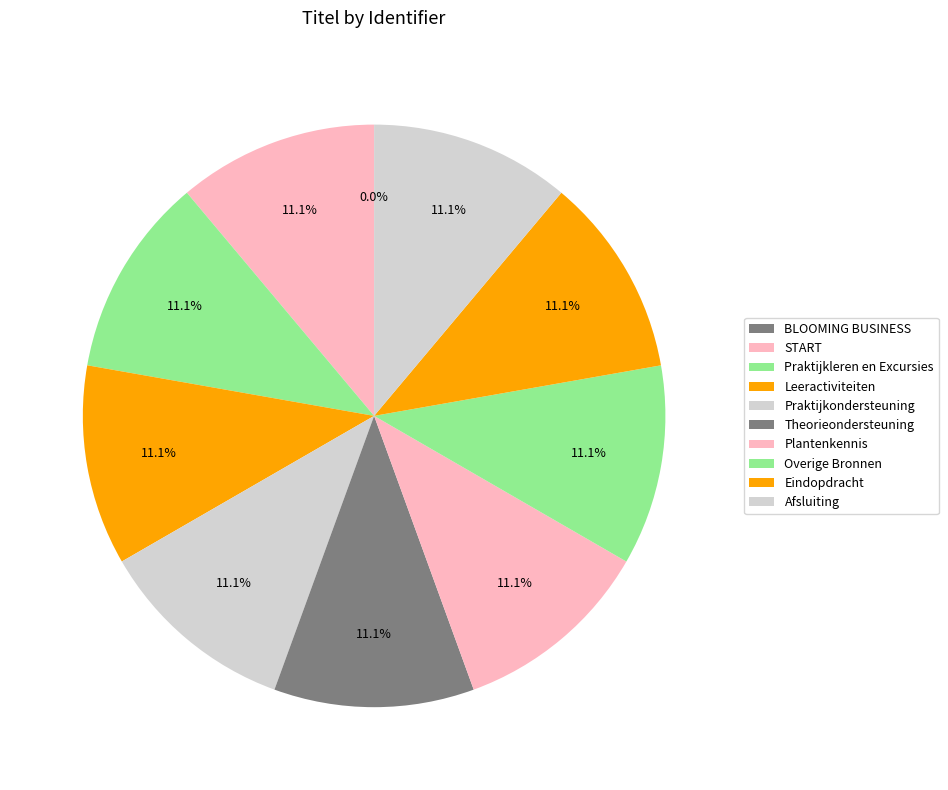

Is Leeractiviteiten the majority of the pie?

No